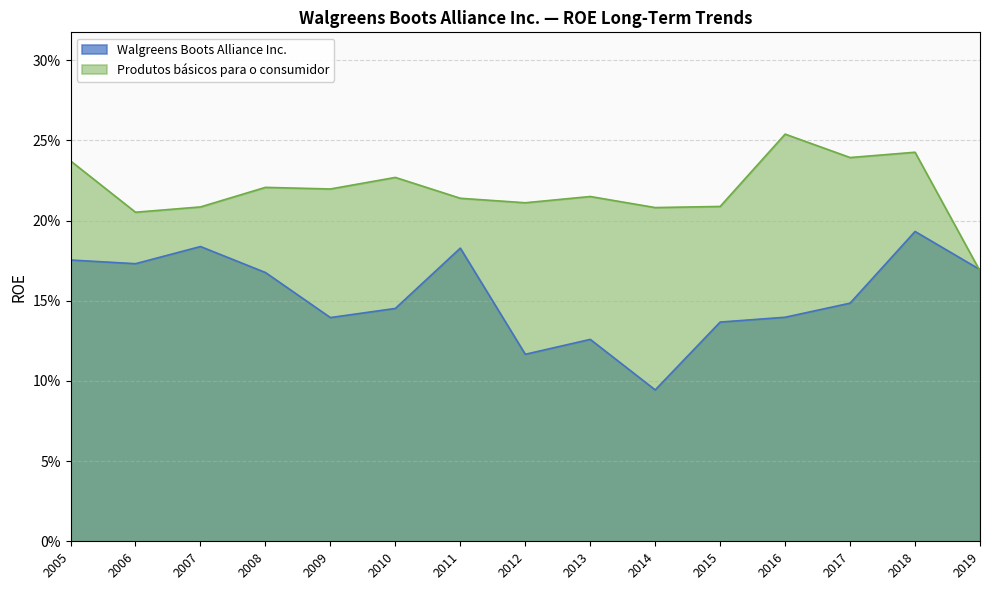

What is the lowest value of the Walgreens Boots Alliance Inc. series?

0.1